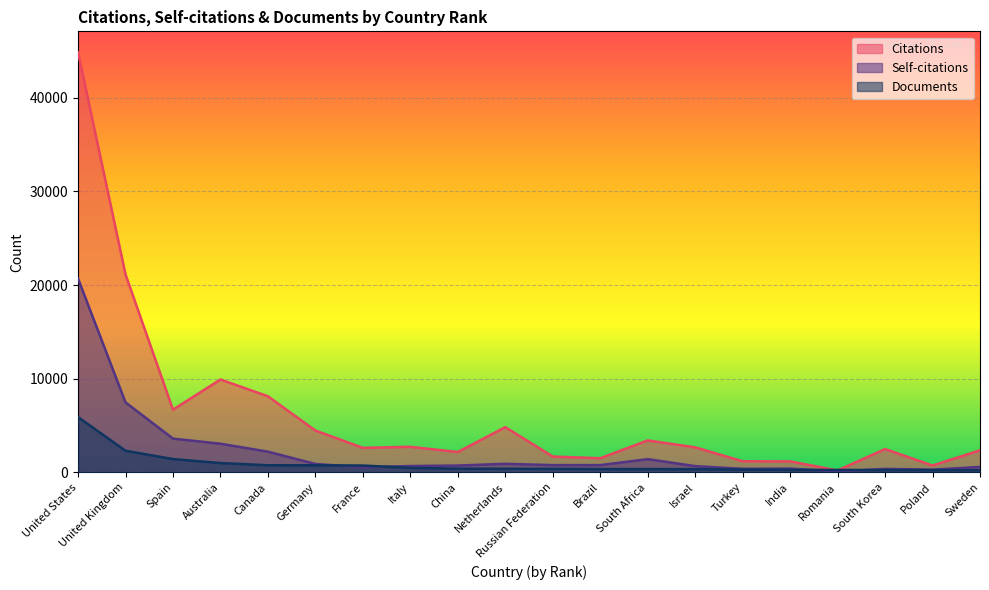

How many values in the Self-citations series exceed 773?

8